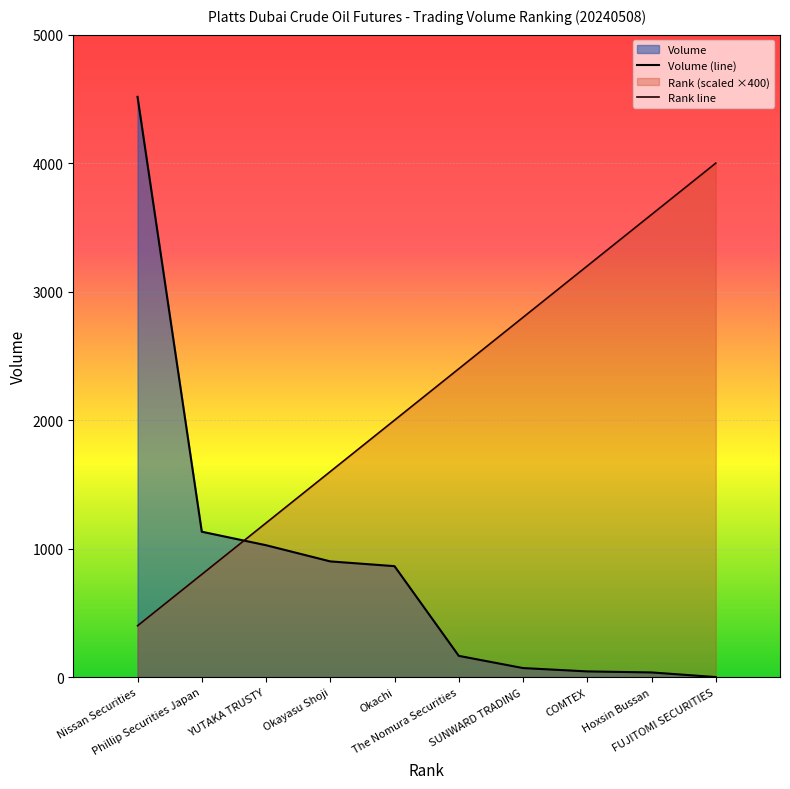

What is the approximate value of Volume at Okachi?

864